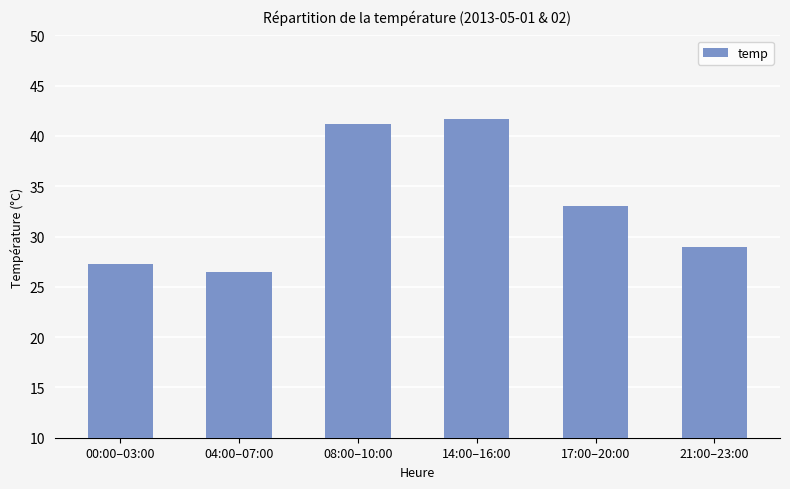

True or false: the data shows 41.2 at 08:00–10:00.

True